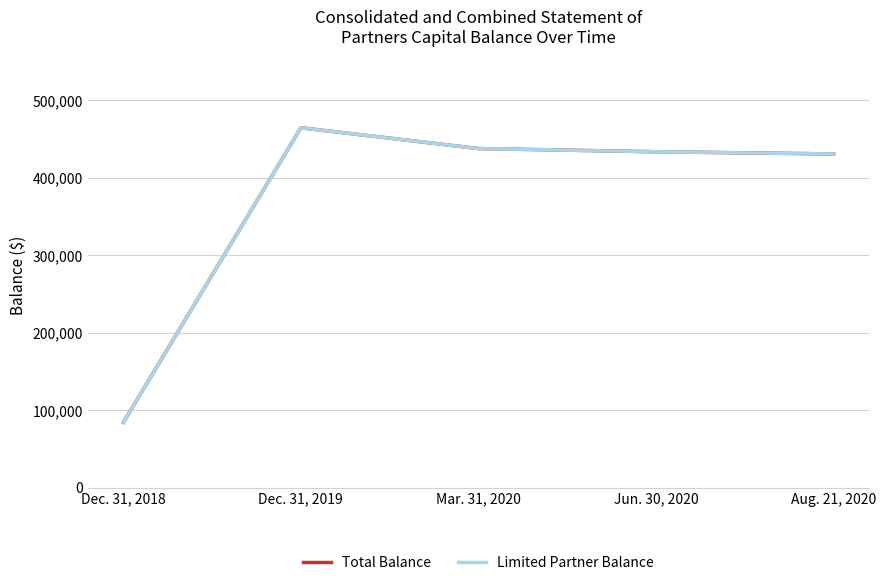

What is the sum of the Limited Partner Balance values at Jun. 30, 2020 and Aug. 21, 2020?

864640